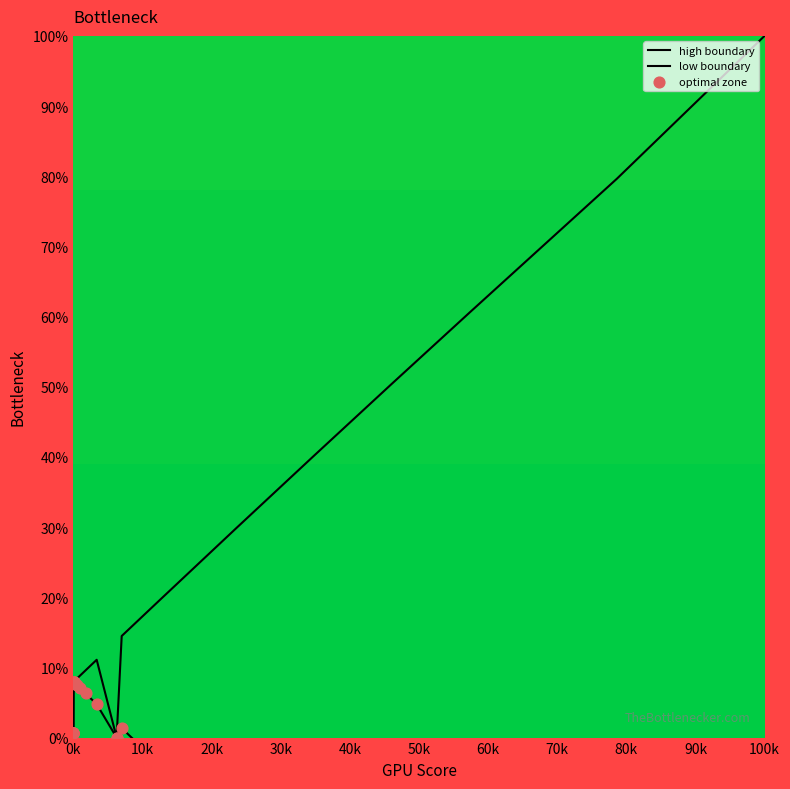

Which series contains the highest Y value?

low boundary